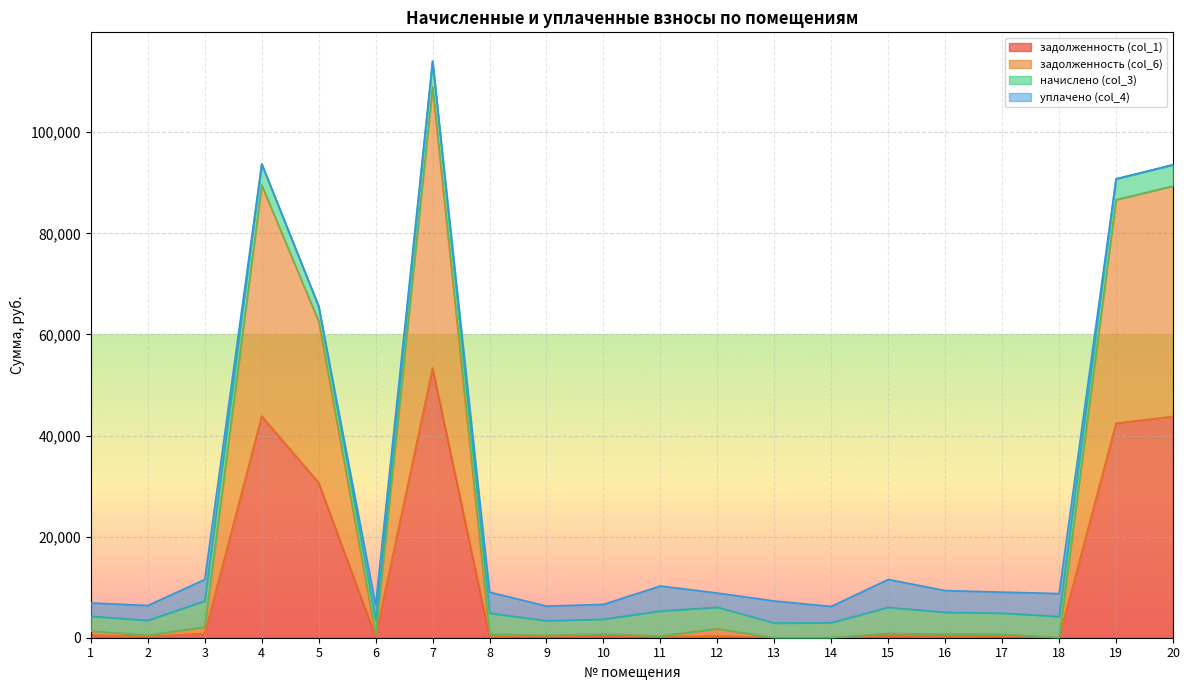

How many lines are shown in the chart?

4